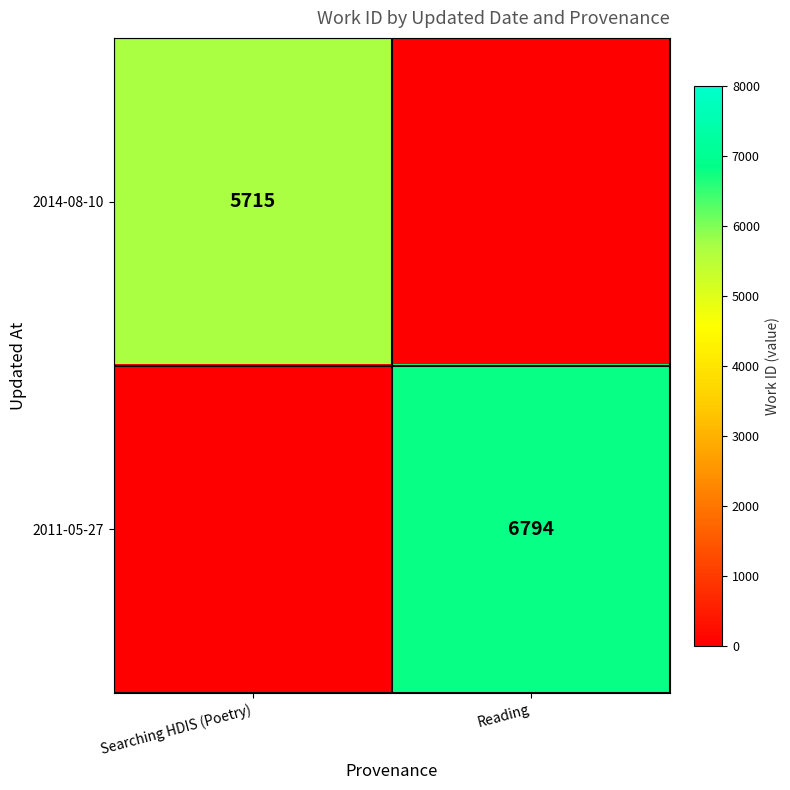

The 2014-08-10 series shows 2967 at Searching HDIS (Poetry). True or false?

False